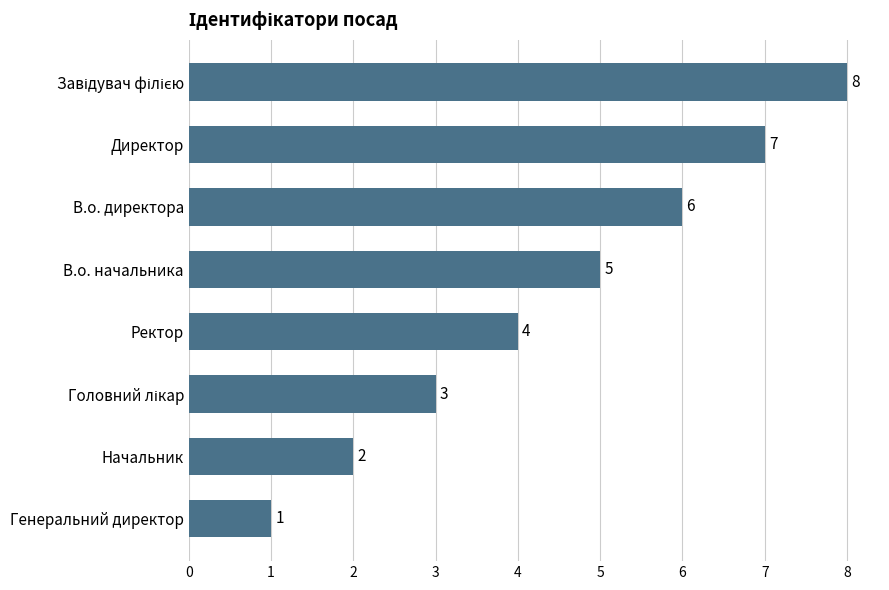

Count the values in the range 3 to 7.

5